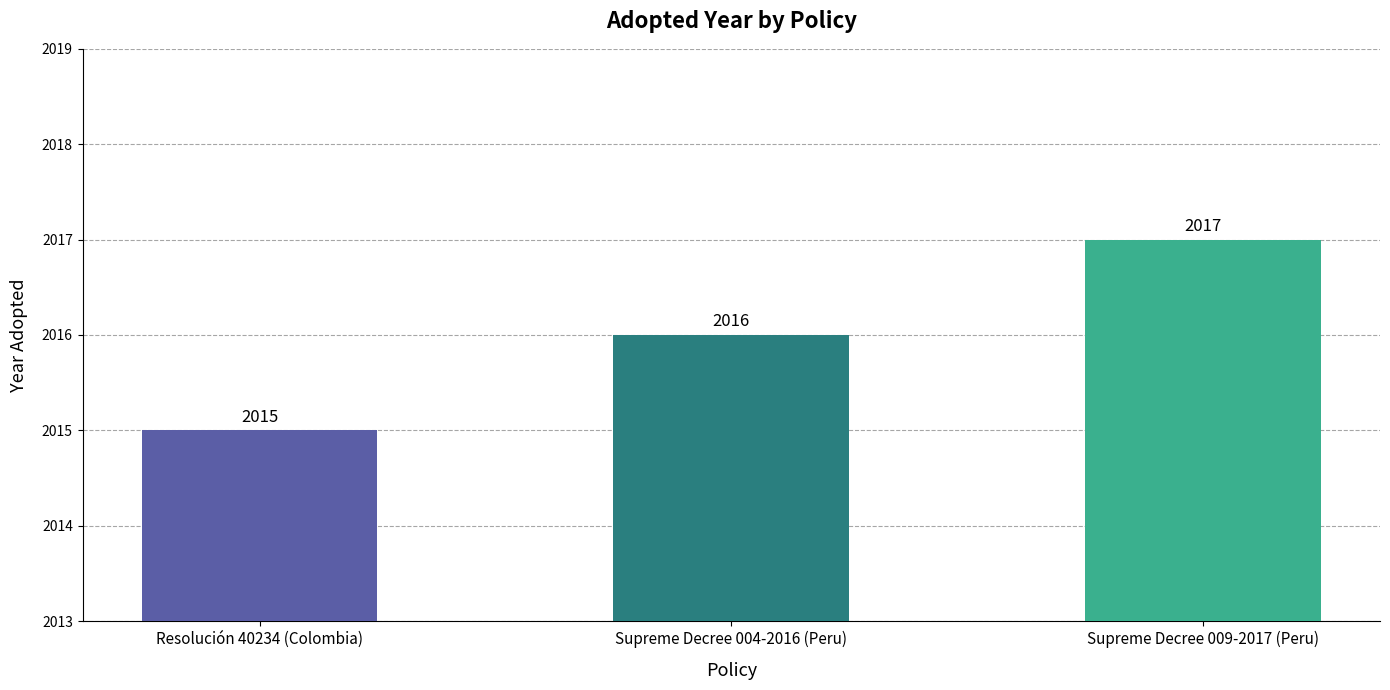

What is the value of the 1st bar from the left?

2015